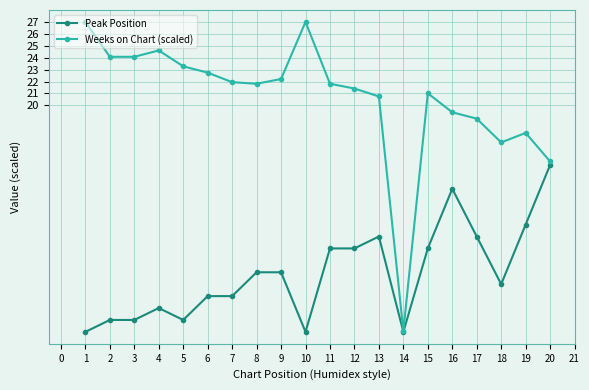

What is the value of the Weeks on Chart (scaled) point at the 8th from the left?

21.8